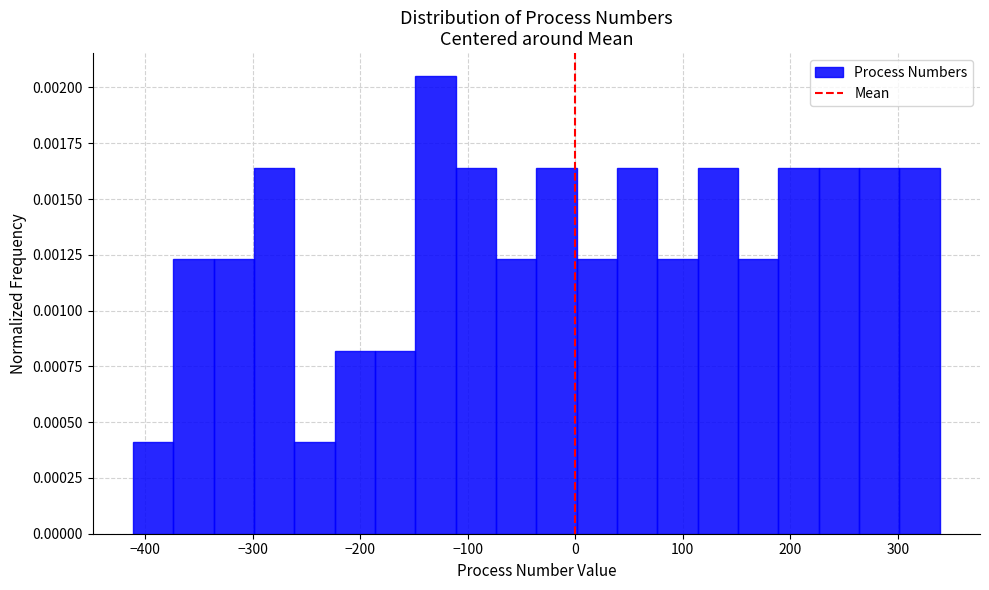

Read against the x-axis, roughly where is the centre of the tallest bar?

-130